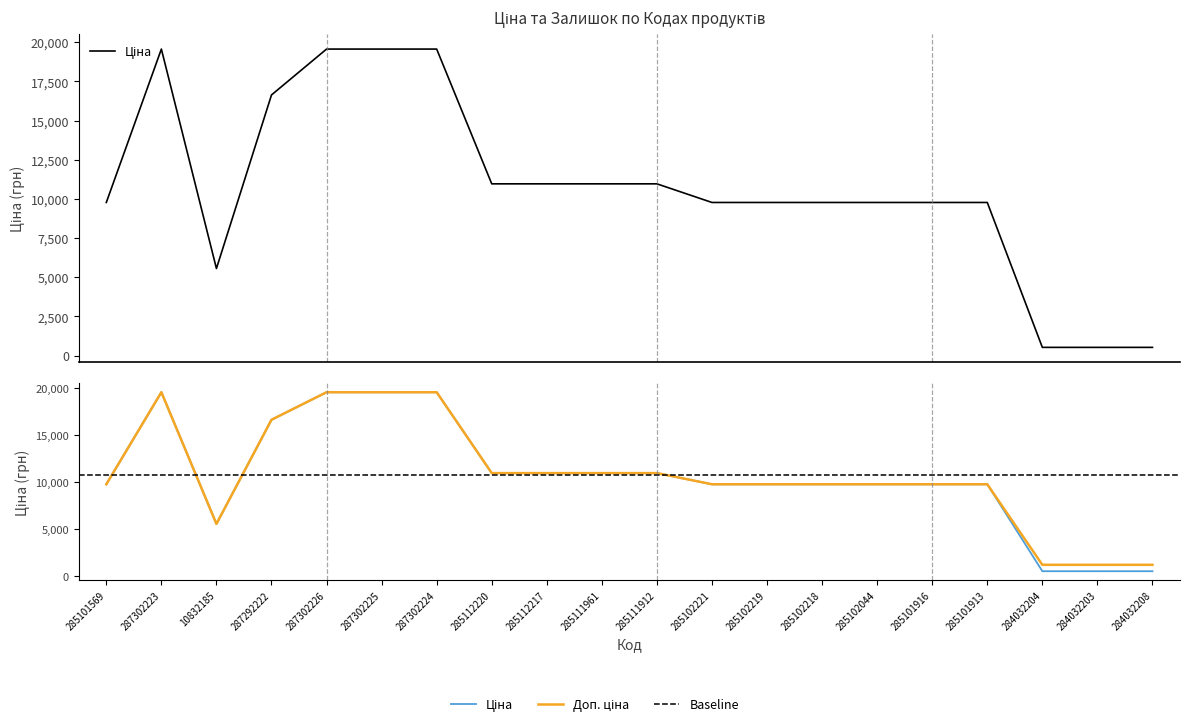

Reading right to left, list all the values displayed in this chart.

Ціна: 528.2	528.2	528.2	9775.5	9775.5	9775.5	9775.5	9775.5	9775.5	10964.4	10964.4	10964.4	10964.4	19564.9	19564.9	19564.9	16636.8	5560.3	19564.9	9775.5
Доп. ціна: 1210.7	1210.7	1210.7	9775.5	9775.5	9775.5	9775.5	9775.5	9775.5	10964.4	10964.4	10964.4	10964.4	19564.9	19564.9	19564.9	16636.8	5560.3	19564.9	9775.5